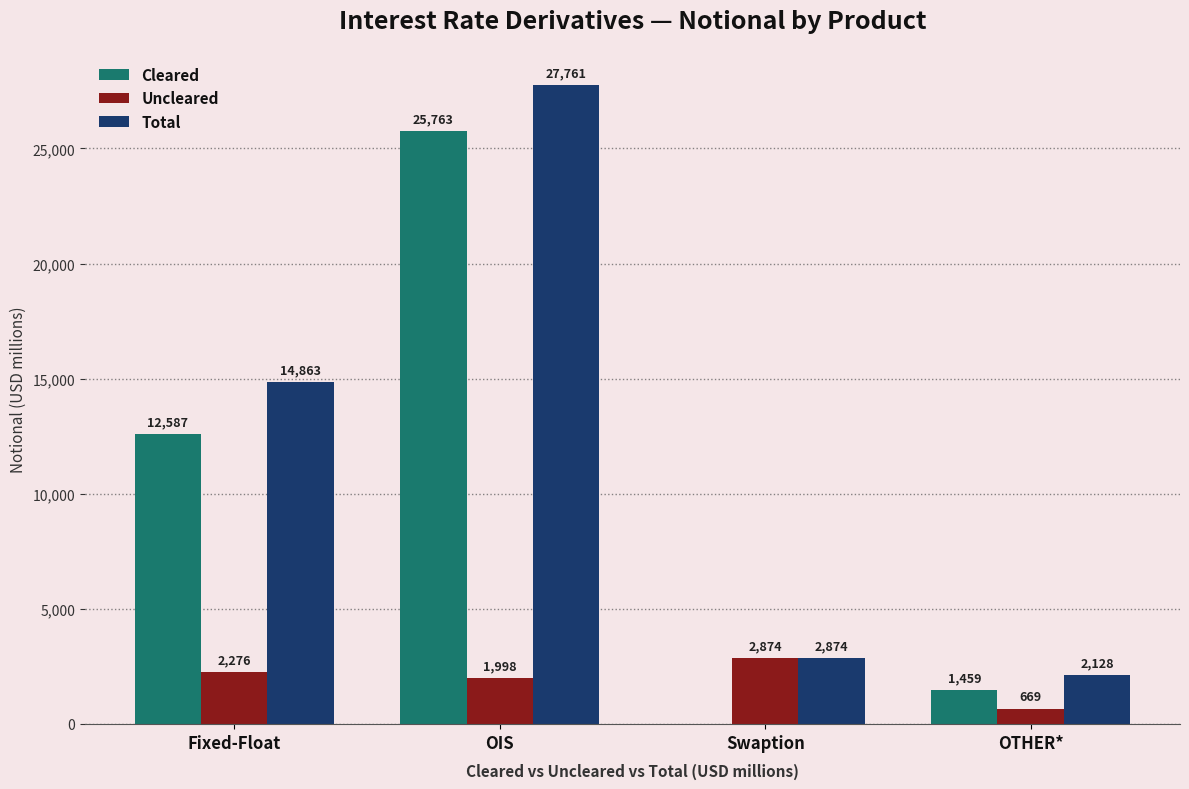

At which label is Uncleared closest to 1771?

OIS